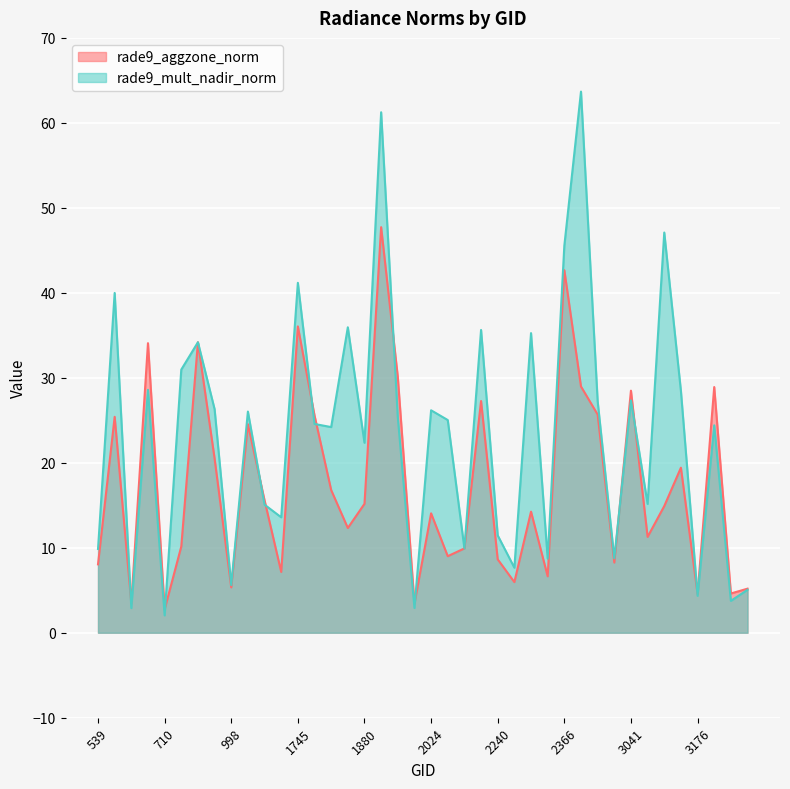

List the labels in order of rade9_mult_nadir_norm value, largest first.

2951, 1916, 3095, 2366, 1745, 593, 1835, 2204, 2303, 872, 764, 665, 3140, 3041, 2978, 908, 2024, 1070, 1943, 2042, 1781, 3203, 1817, 1880, 3077, 1142, 1196, 2240, 2168, 539, 3005, 2339, 2285, 998, 3257, 3176, 3239, 1988, 629, 710